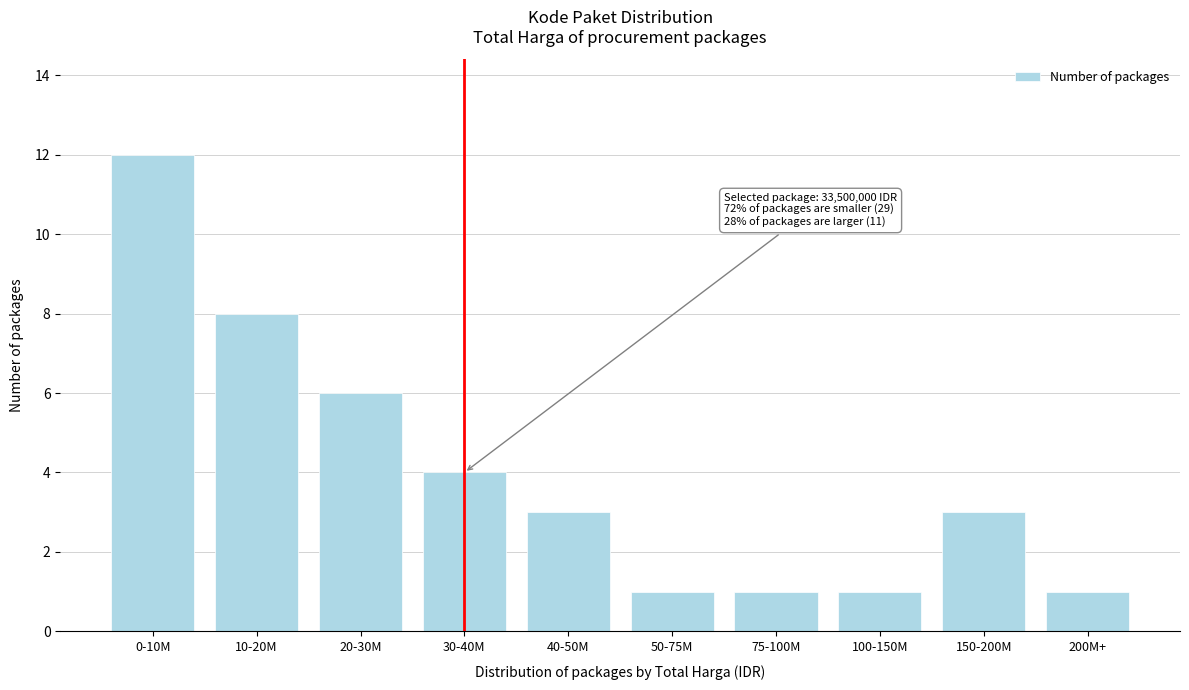

Reading left to right, transcribe all the data shown in this chart.

0-10M=12	10-20M=8	20-30M=6	30-40M=4	40-50M=3	50-75M=1	75-100M=1	100-150M=1	150-200M=3	200M+=1